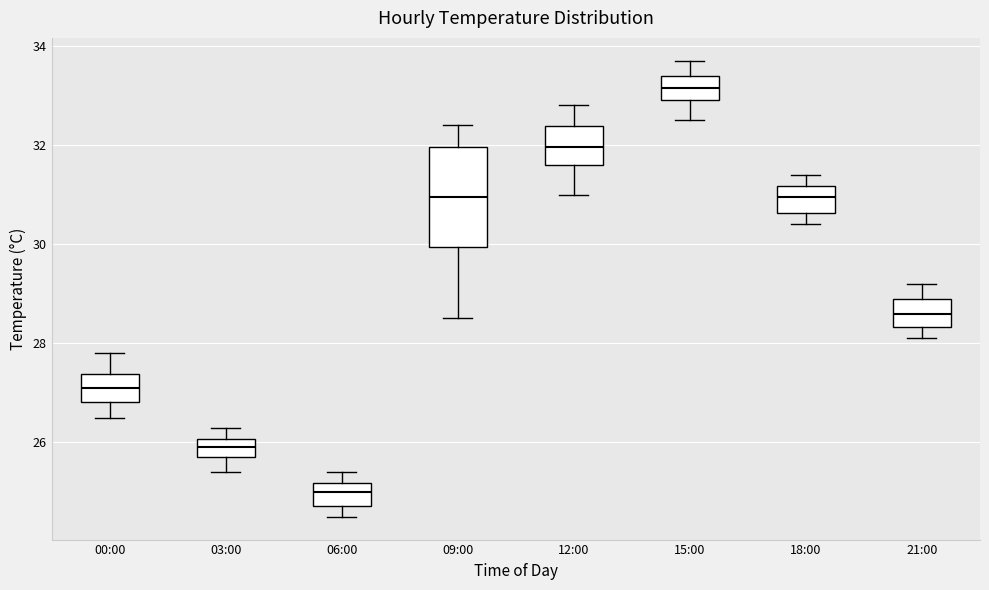

Reading left to right, transcribe this box plot: for each box, give where its median line is, the range the box spans, and where its two whiskers end, as read against the y-axis. The values are not printed on the chart, so give them approximately, as read against the axis.

00:00: median 27.2, box 26.8 to 27.4, whiskers 26.6 to 27.8
03:00: median 26.0 (inside the box), box 25.8 to 26.0, whiskers 25.4 to 26.4
06:00: median 25.0, box 24.8 to 25.2, whiskers 24.6 to 25.4
09:00: median 31.0, box 30.0 to 32.0, whiskers 28.6 to 32.4
12:00: median 32.0, box 31.6 to 32.4, whiskers 31.0 to 32.8
15:00: median 33.2, box 33.0 to 33.4, whiskers 32.6 to 33.8
18:00: median 31.0, box 30.6 to 31.2, whiskers 30.4 to 31.4
21:00: median 28.6, box 28.4 to 29.0, whiskers 28.2 to 29.2